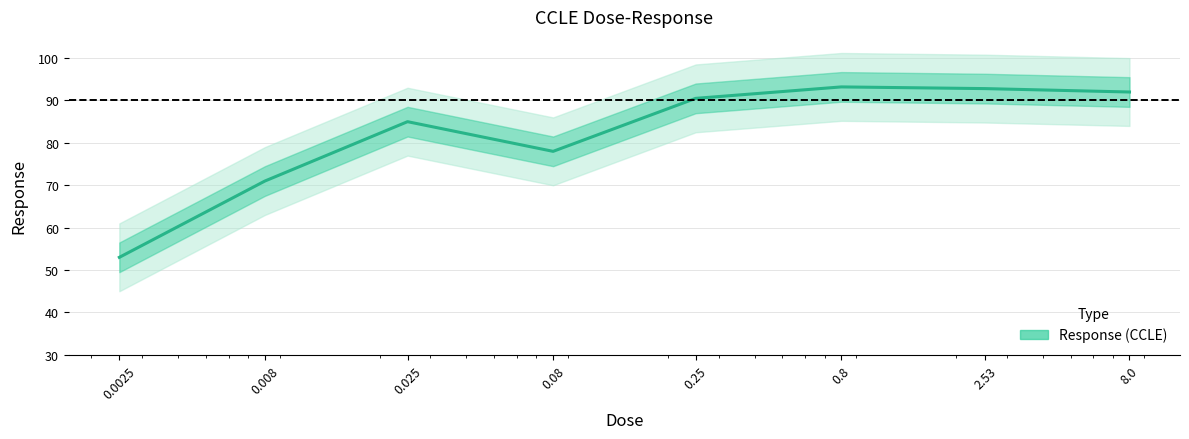

Is this an area chart (filled region under the line)?

No